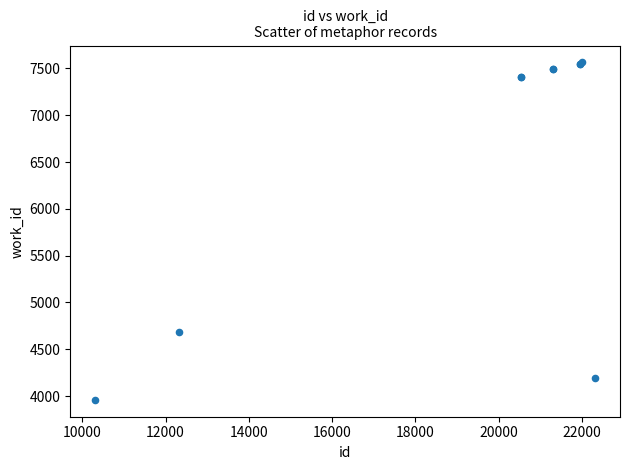

What Y value in the scatter plot is closest to 5762?

4680